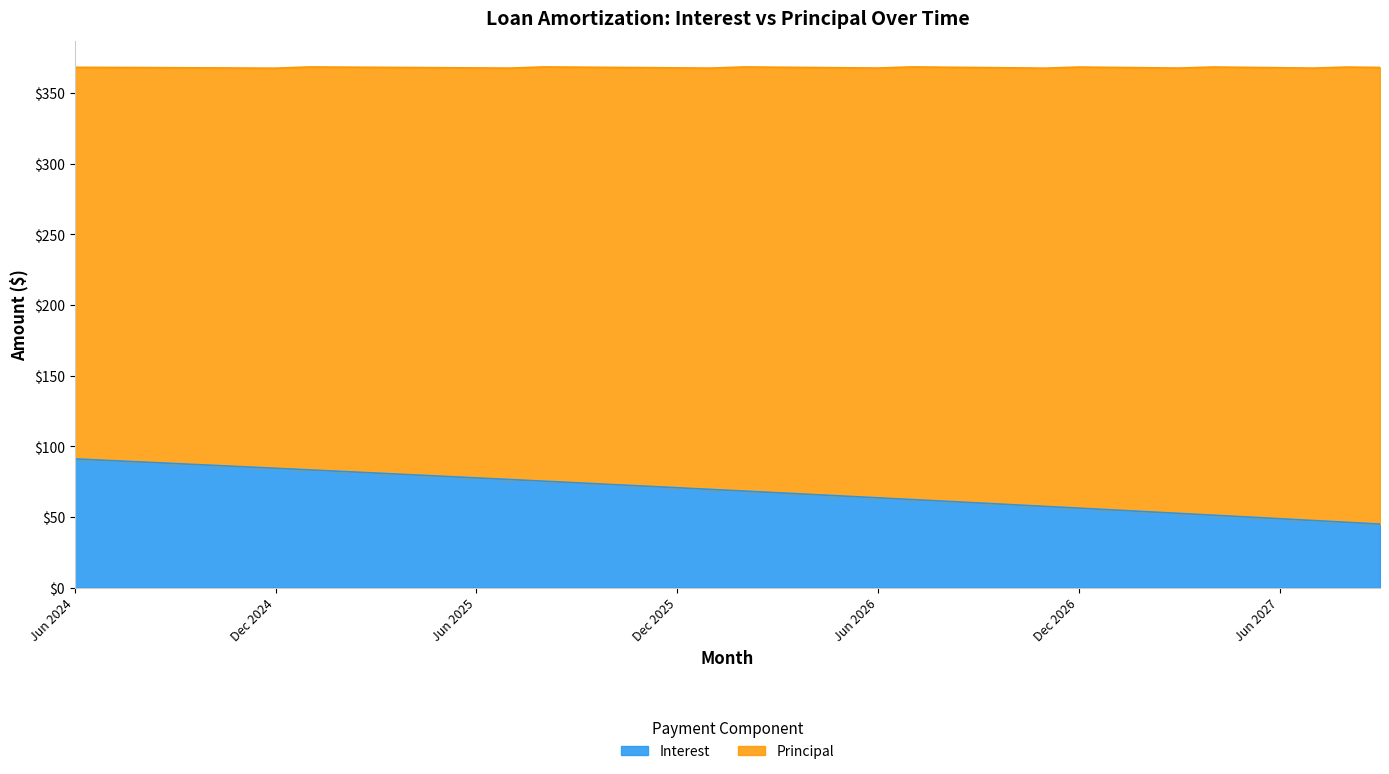

Reading left to right, extract all data points from this chart.

91.1	90.0	88.9	87.8	86.7	85.6	84.5	83.3	82.2	81.1	79.9	78.8	77.7	76.5	75.3	74.2	73.0	71.9	70.7	69.5	68.3	67.1	66.0	64.8	63.6	62.4	61.1	59.9	58.7	57.5	56.3	55.0	53.8	52.5	51.3	50.0	48.8	47.5	46.2	45.0